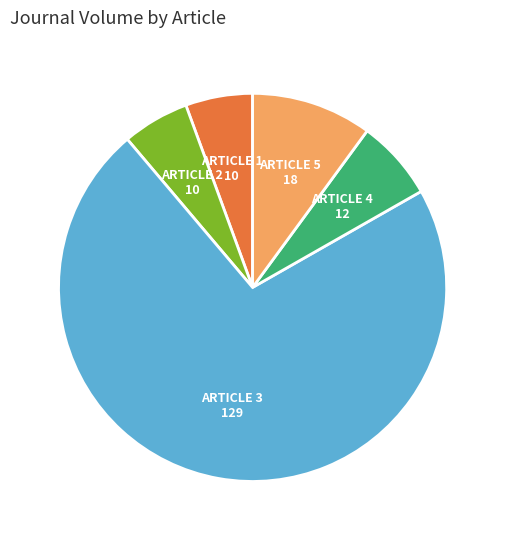

Count the number of slices in the pie.

5